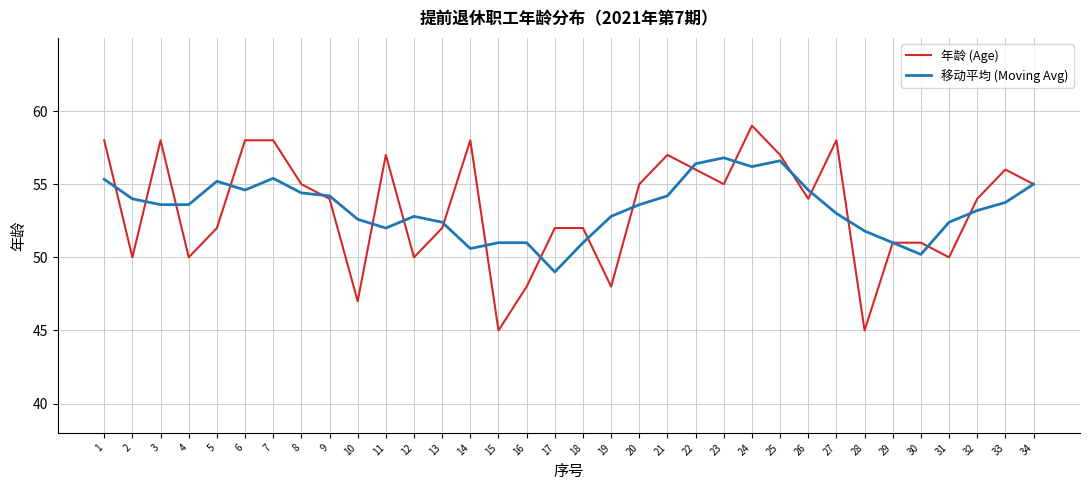

Which category has the lowest value in the 移动平均 (Moving Avg) series?

17